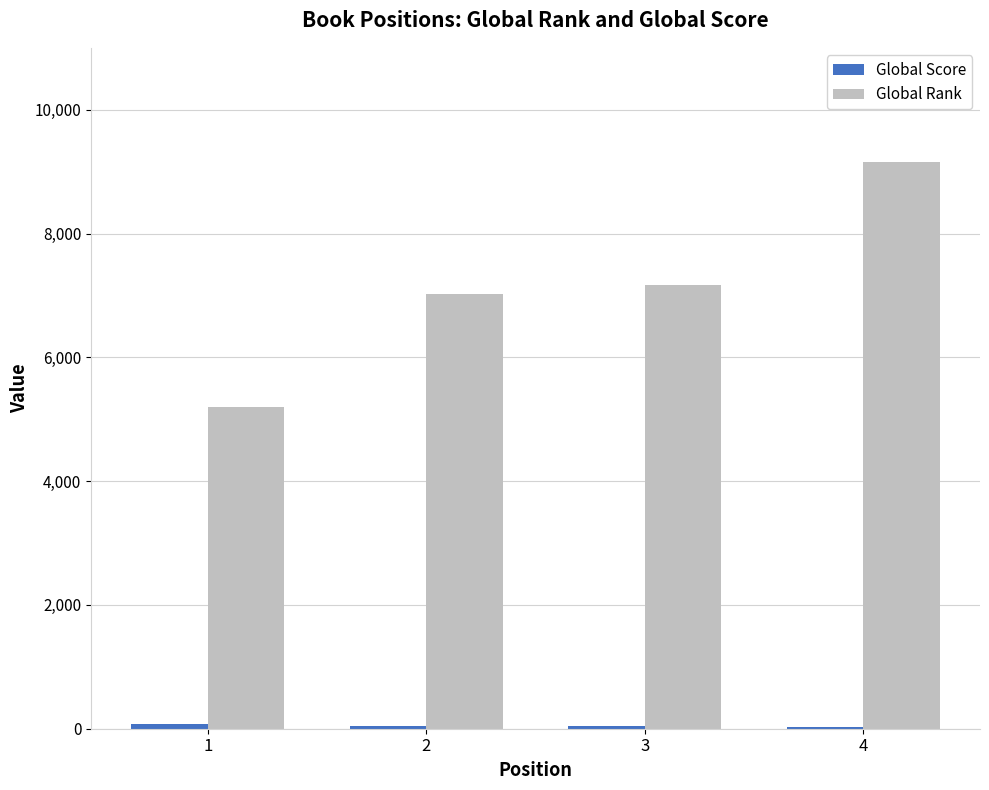

Between 1 and 2, which series saw the biggest shift?

Global Rank